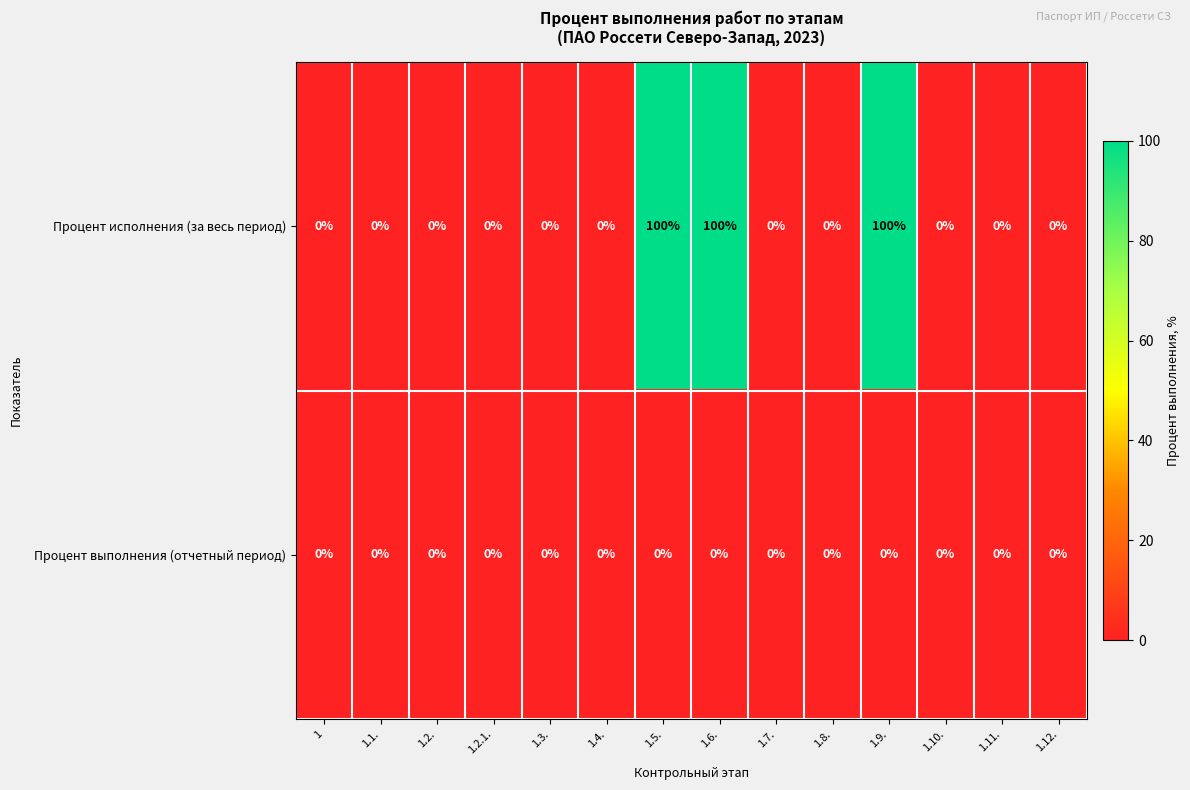

Which series has the largest total across all categories?

Процент исполнения (за весь период)